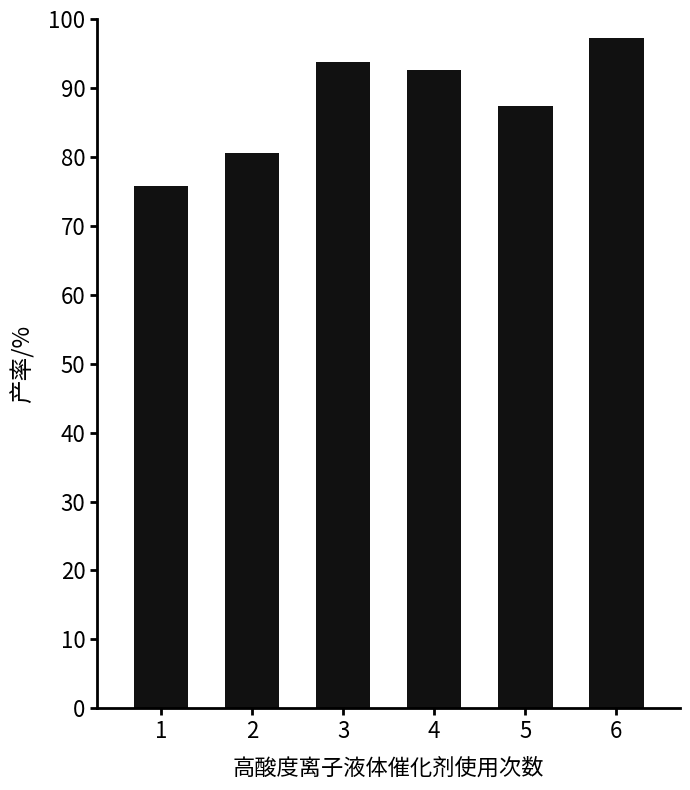

Does the chart contain stacked bars?

No